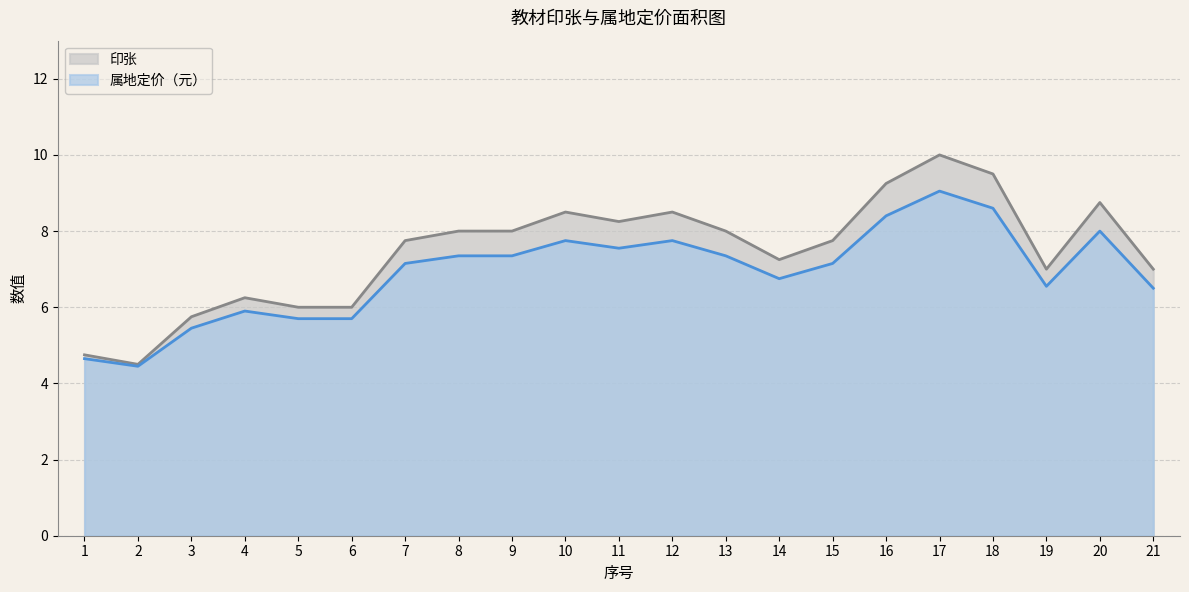

Which category has the lowest value in the 属地定价（元） series?

2